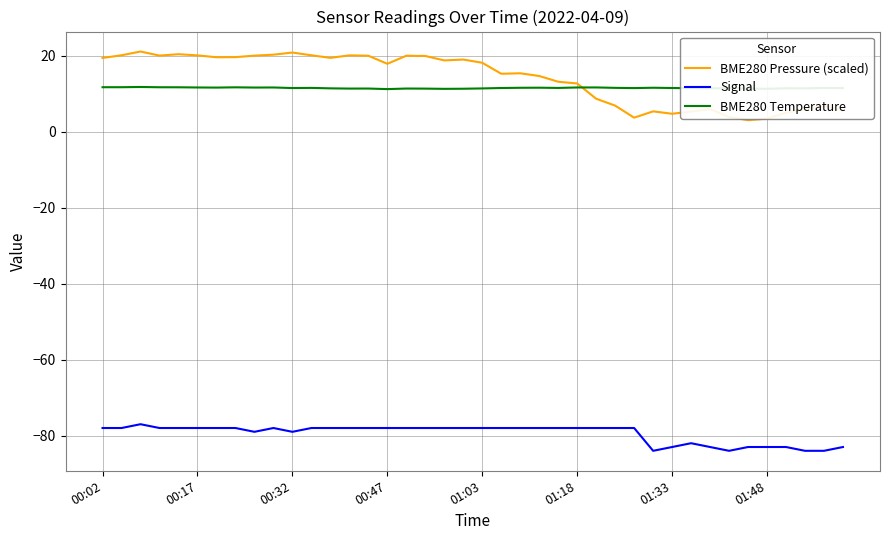

What is the minimum value shown in the chart?

-84.0